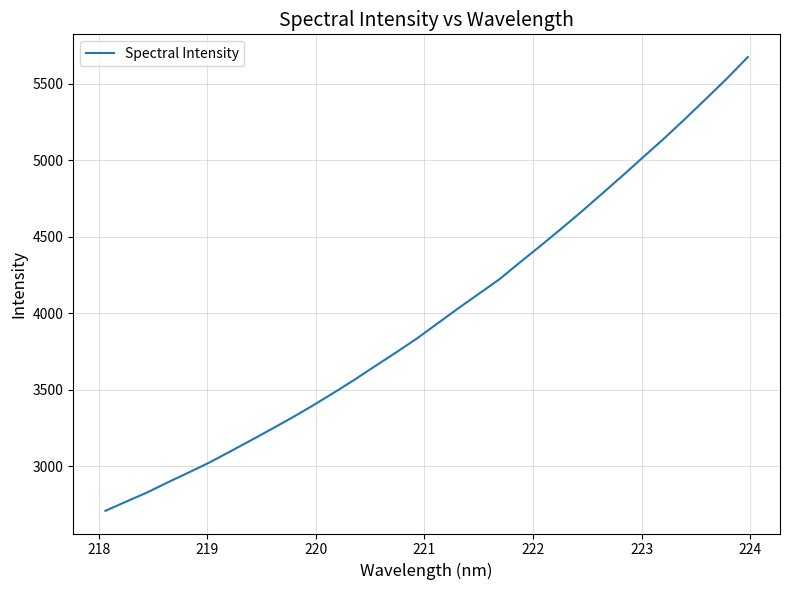

What is the sum of all values?

127737.8